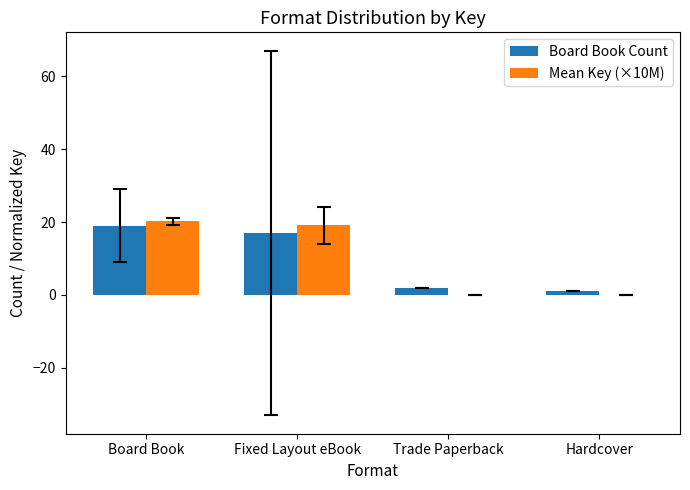

Where is Board Book Count nearest to the value 10?

Fixed Layout eBook